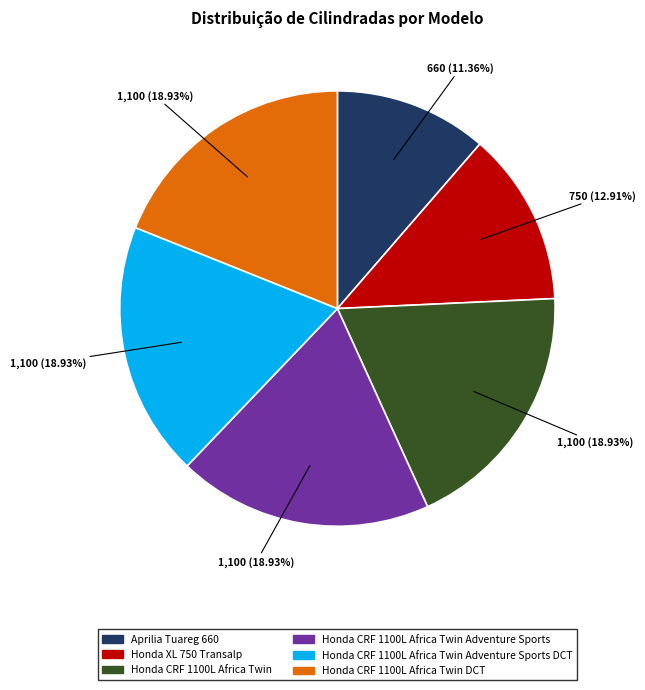

Is there a majority slice in this chart?

No